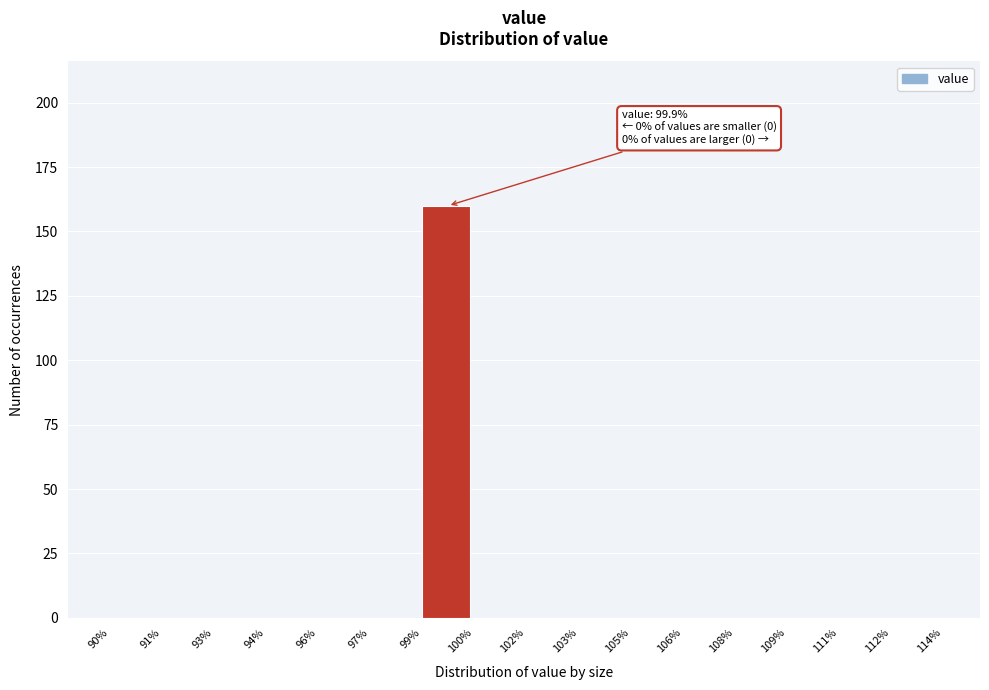

Reading left to right, transcribe all the data shown in this chart.

90%=0	91%=0	93%=0	94%=0	96%=0	97%=0	99%=160	100%=0	102%=0	103%=0	105%=0	106%=0	108%=0	109%=0	111%=0	112%=0